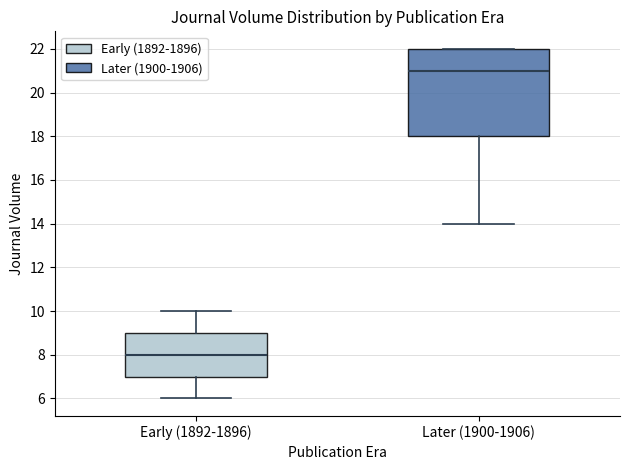

Reading left to right, read every box against the y-axis: the position of its median line, the range the box covers, and the ends of its whiskers. The values are not printed on the chart, so give them approximately, as read against the axis.

Early (1892-1896): median 8, box 7 to 9, whiskers 6 to 10
Later (1900-1906): median 21, box 18 to 22, whiskers 14 to 22